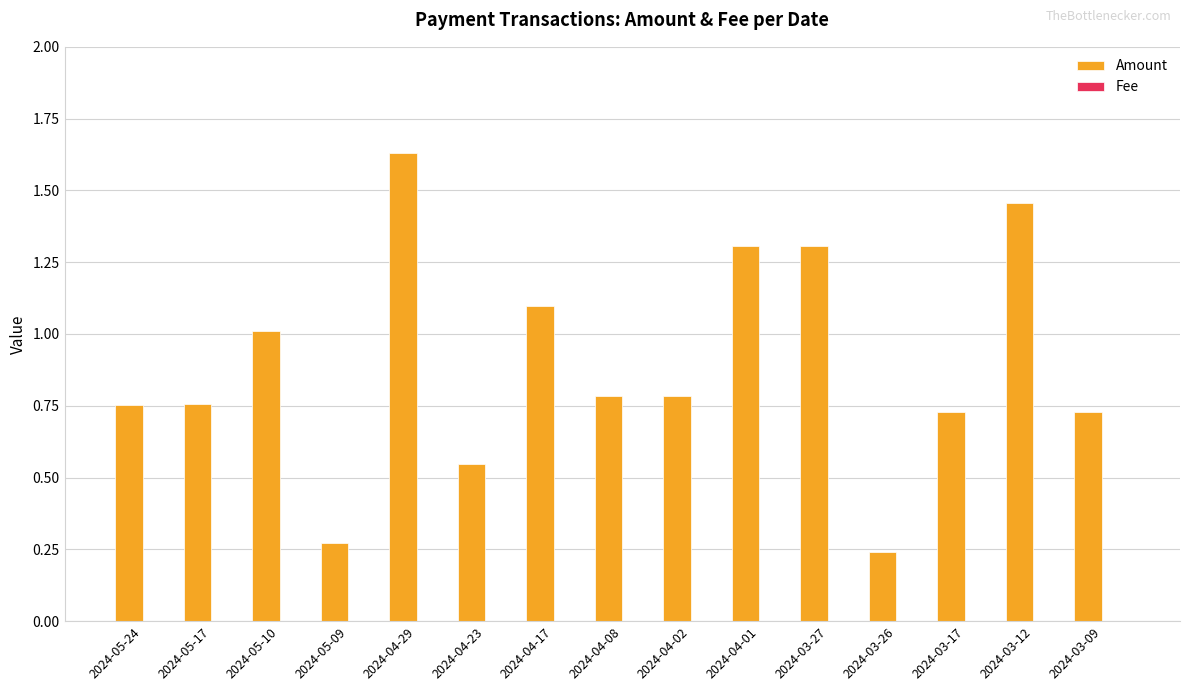

The value of Amount at 2024-04-01 is 1.3. True or false?

True